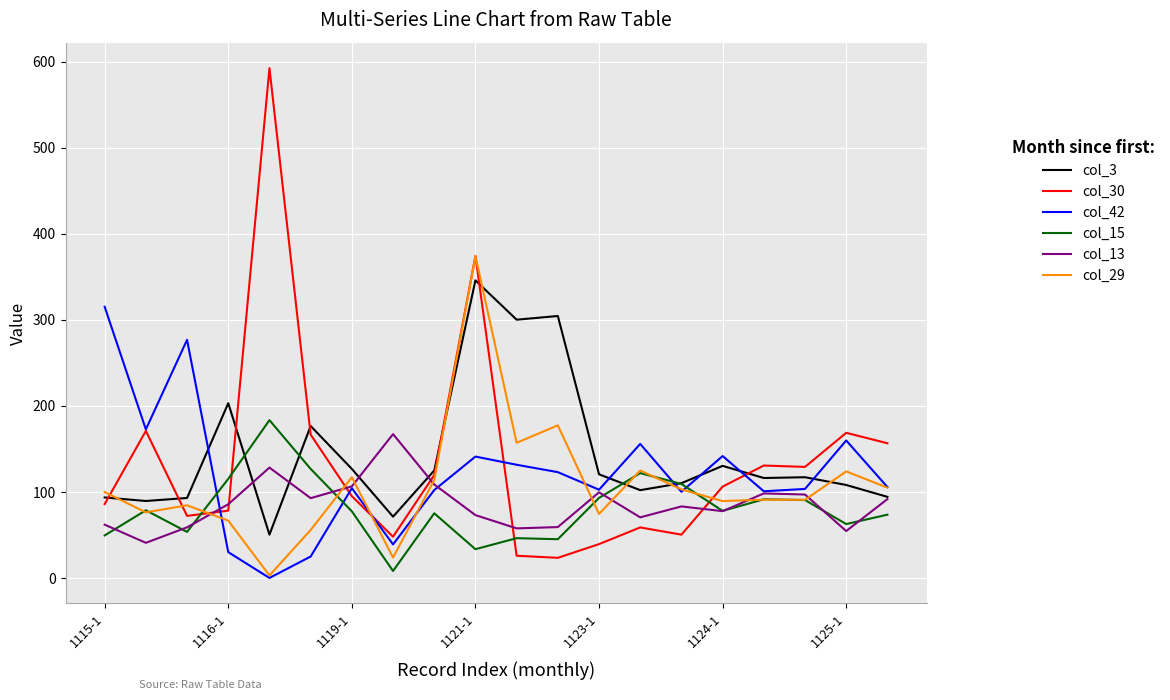

Which series has the largest range (max minus min)?

col_30